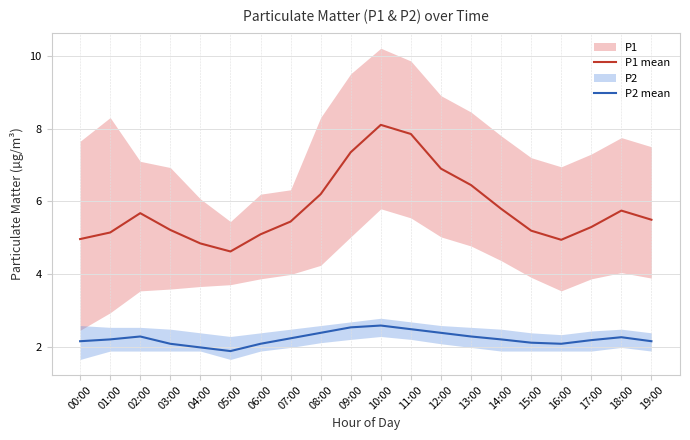

True or false: P1 mean has a value of 6.5 at 13:00.

True